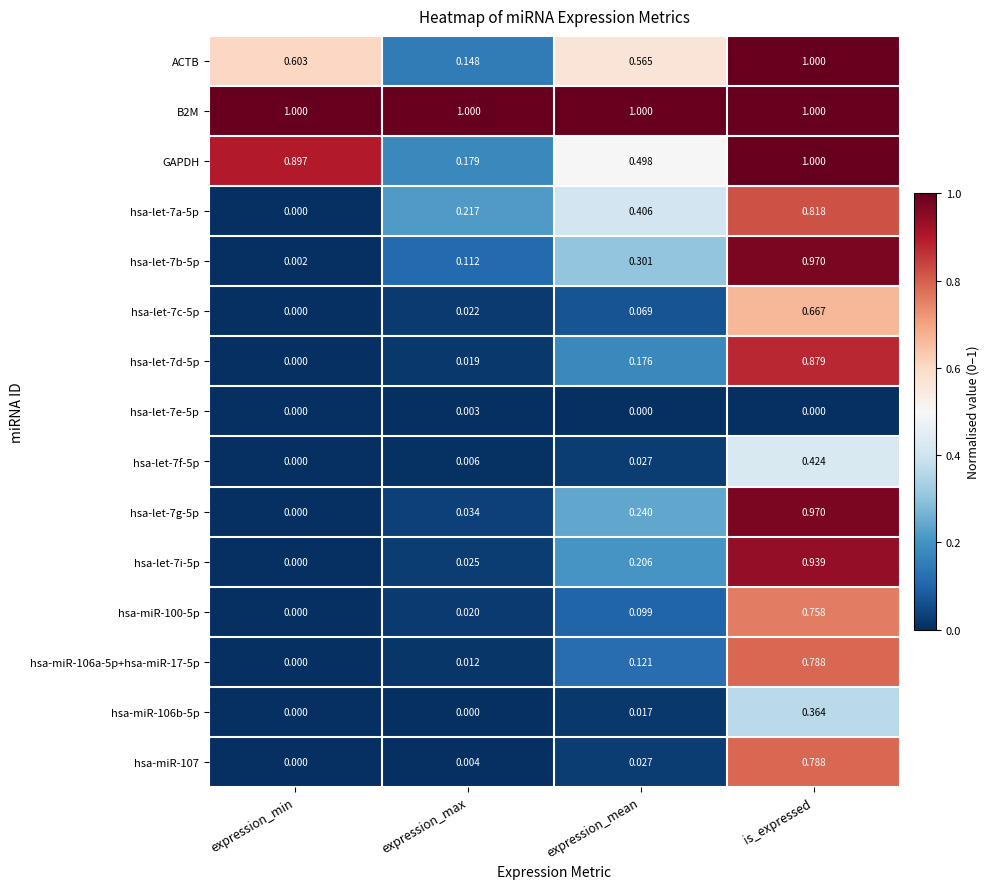

Which series changed the most between expression_min and expression_max?

GAPDH